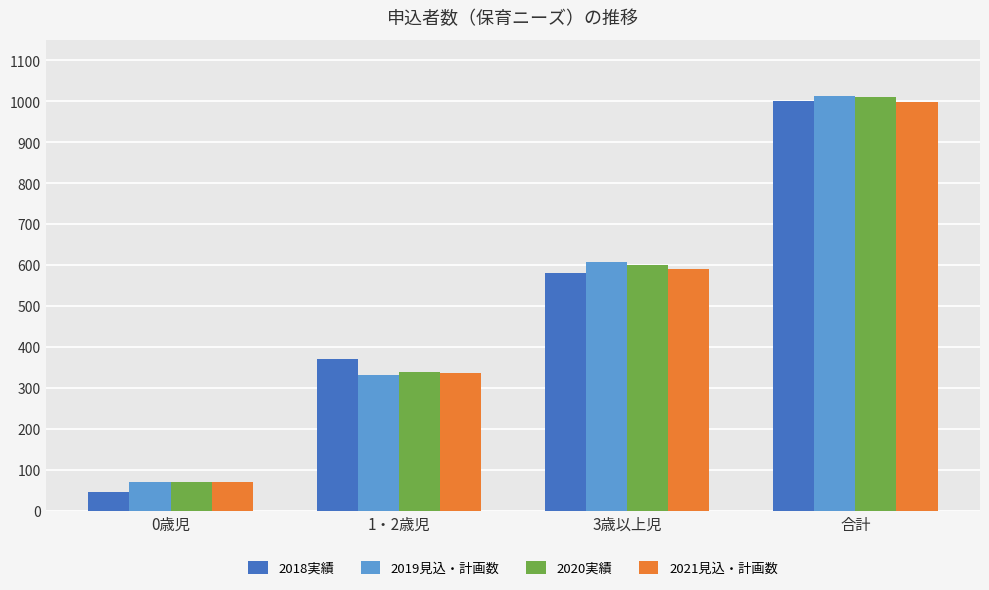

Reading left to right, what are all the values shown in this chart?

2018実績: 46	372	582	1000
2019見込・計画数: 70	333	609	1012
2020実績: 70	339	601	1010
2021見込・計画数: 70	337	591	998